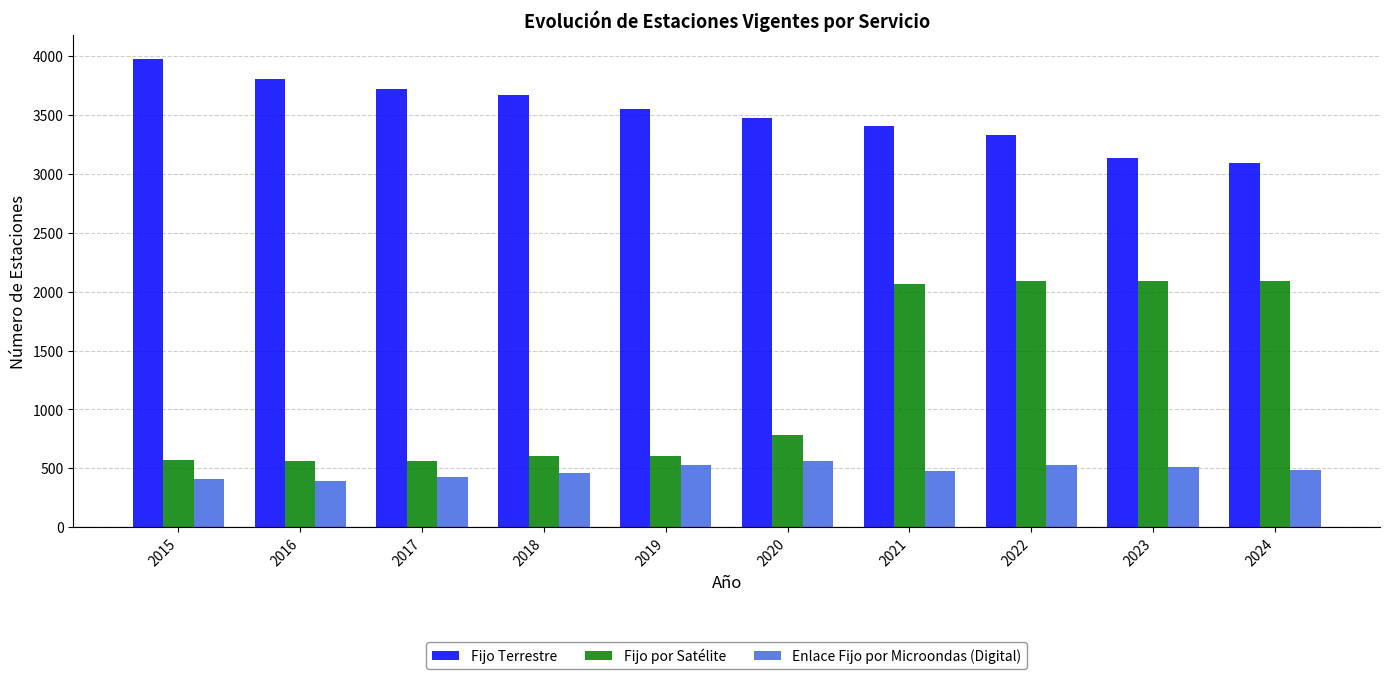

What is the spread (max minus min) of values at 2017?

3295